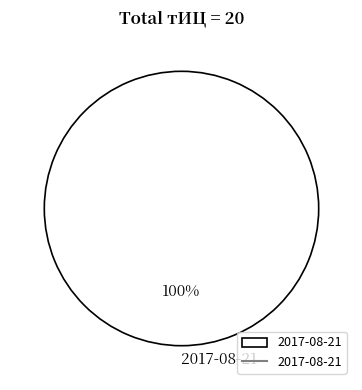

True or false: 2017-08-21 accounts for 100% of the total.

True